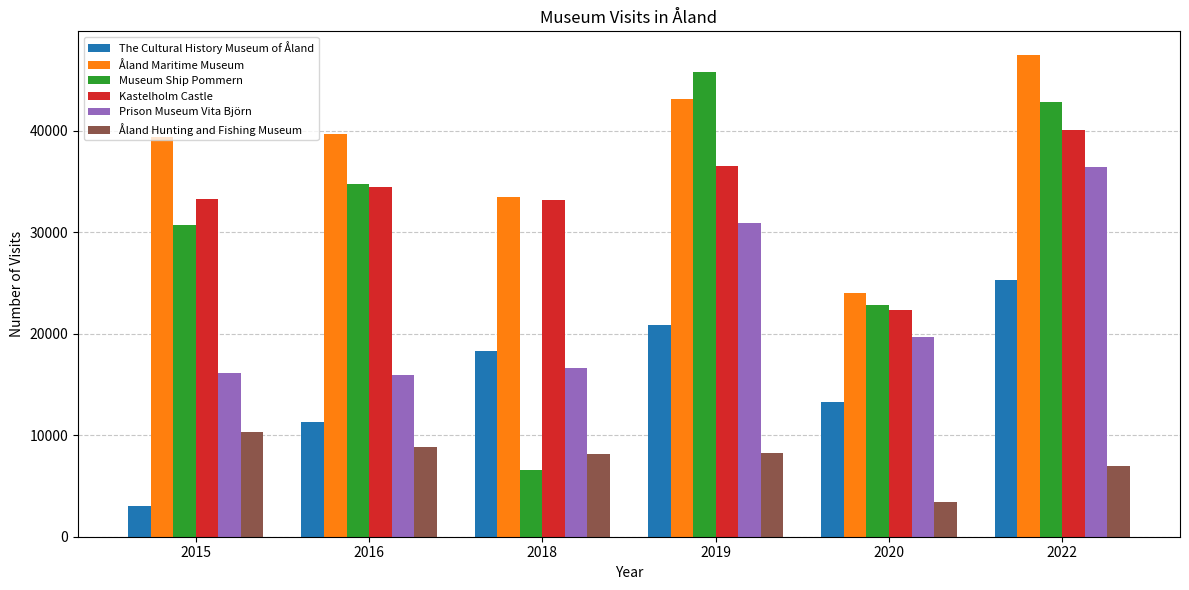

True or false: The Cultural History Museum of Åland has a value of 20885 at 2019.

True